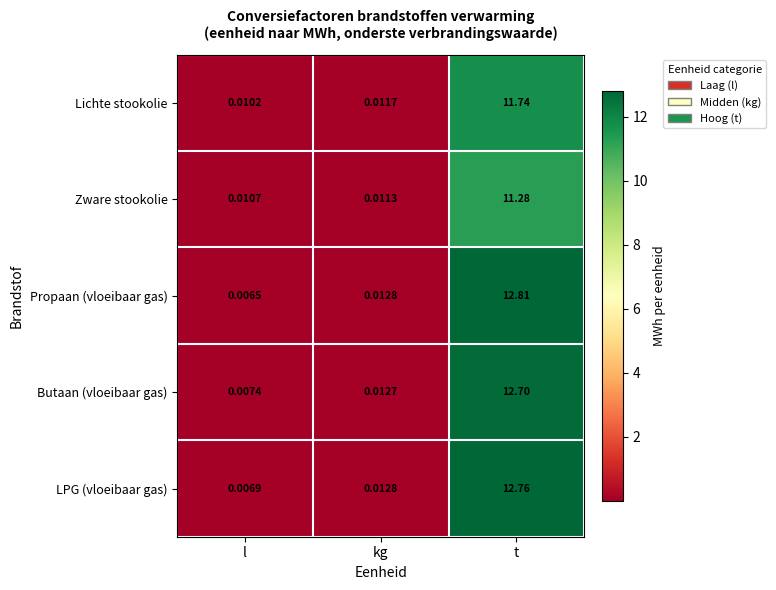

Which series changed the most between kg and t?

Propaan (vloeibaar gas)